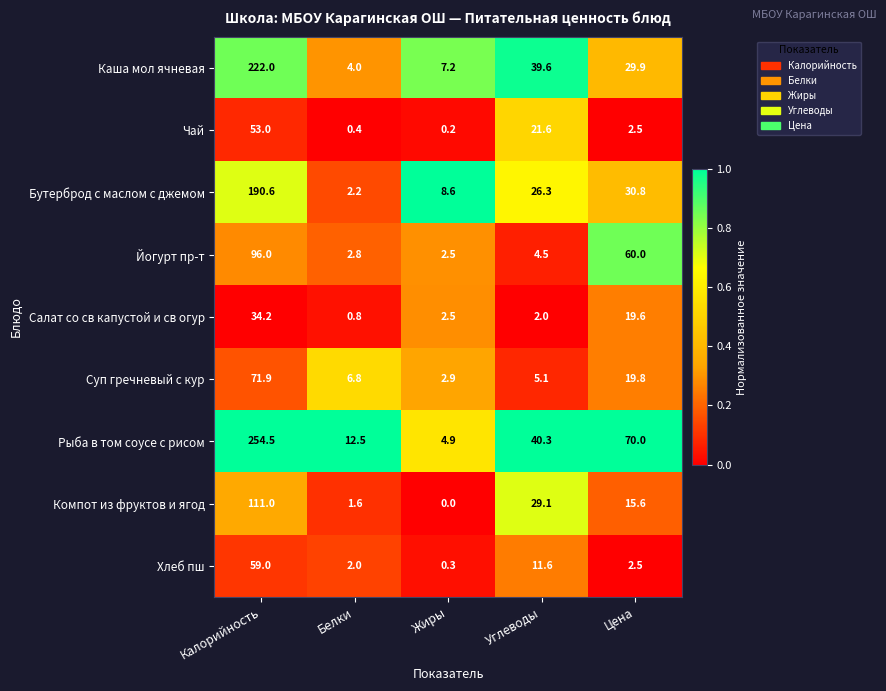

Is the value of Йогурт пр-т at Калорийность greater than the value of Рыба в том соусе с рисом at Цена?

Yes